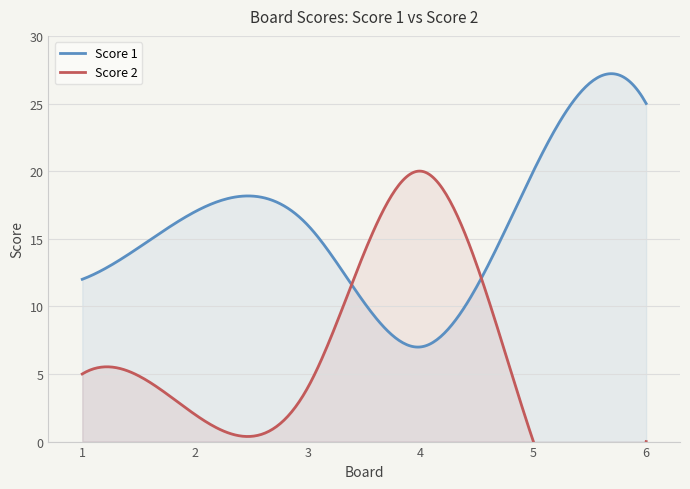

Which series changed the most between 4 and 5?

Score 2